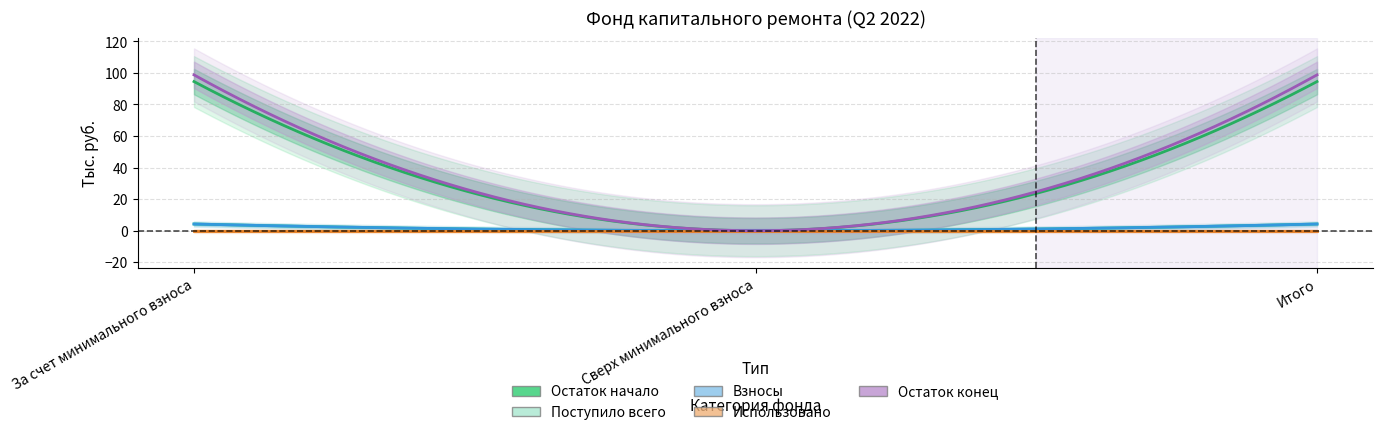

What is the label of the 1st point from the left?

За счет минимального взноса